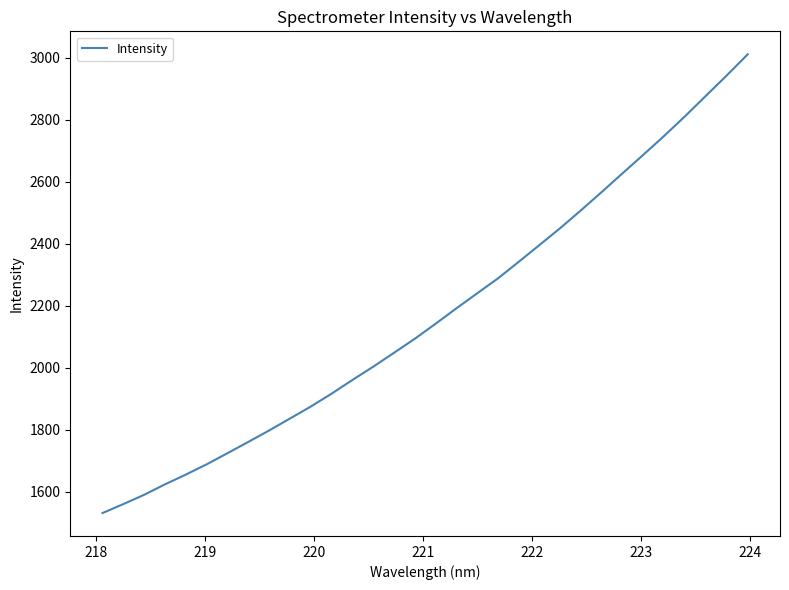

What is the greatest value displayed?

3011.6